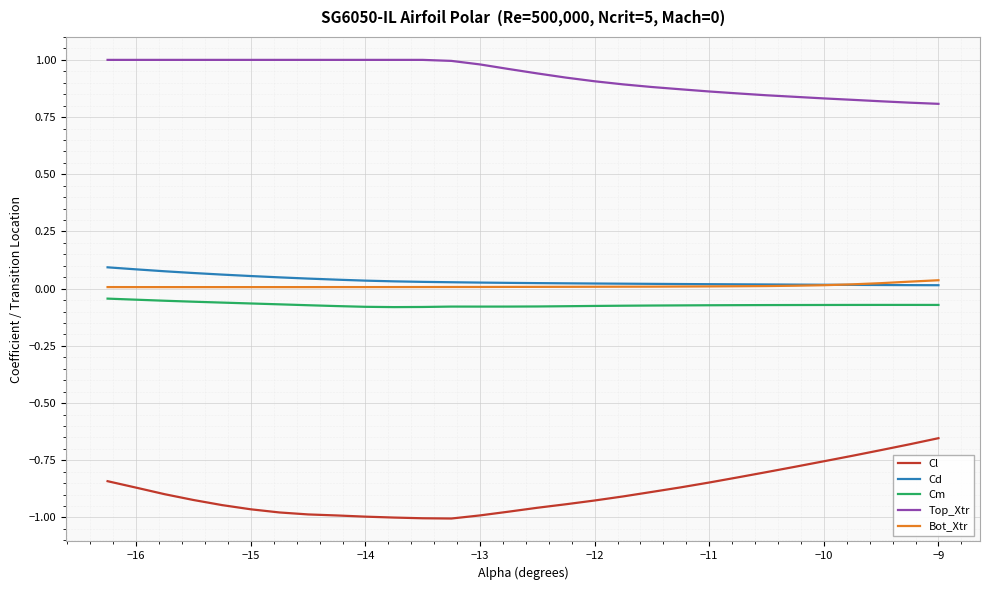

True or false: Cd and Cm cross at least once.

False